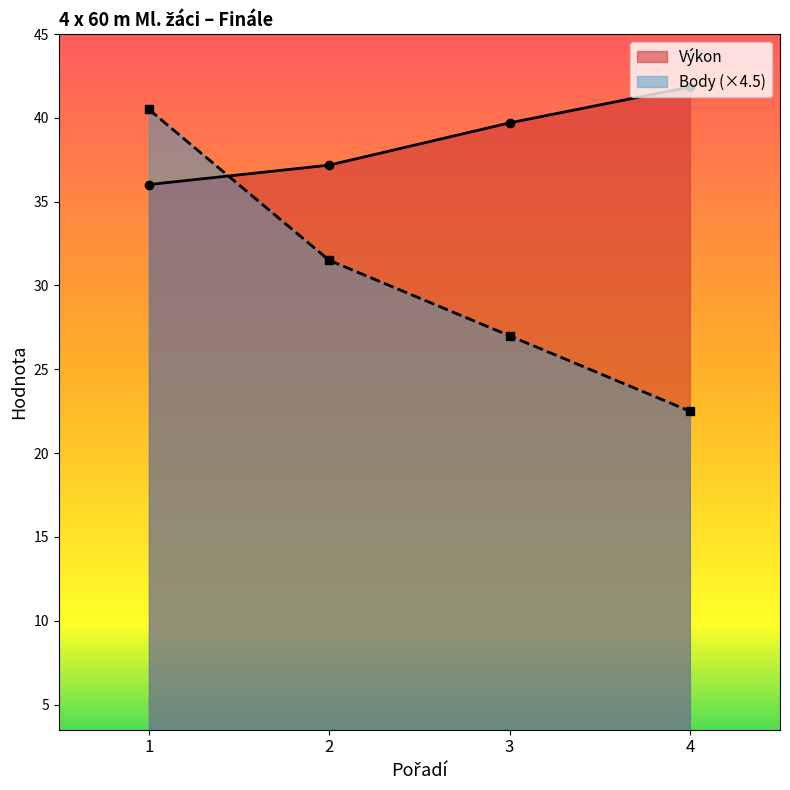

Which series has the widest spread of values?

Body (×4.5)